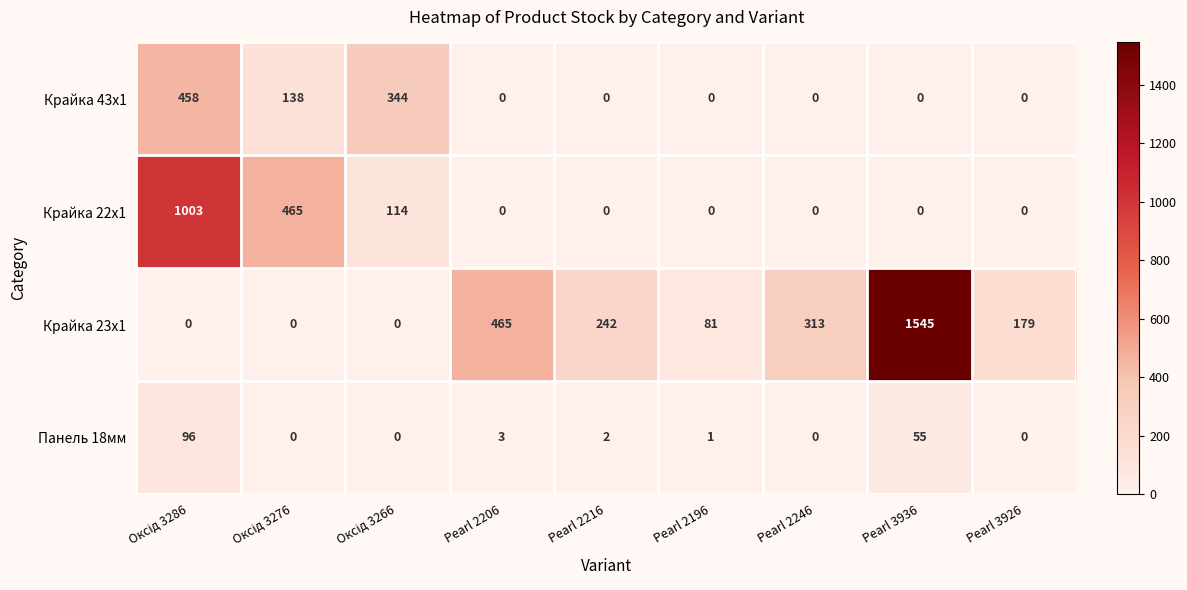

Which series has the largest range (max minus min)?

Крайка 23x1